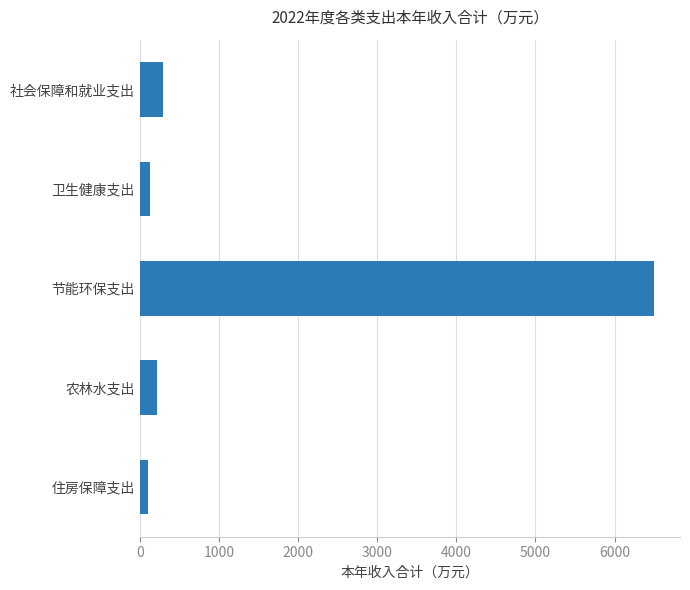

Which label corresponds to the largest value in the chart?

节能环保支出